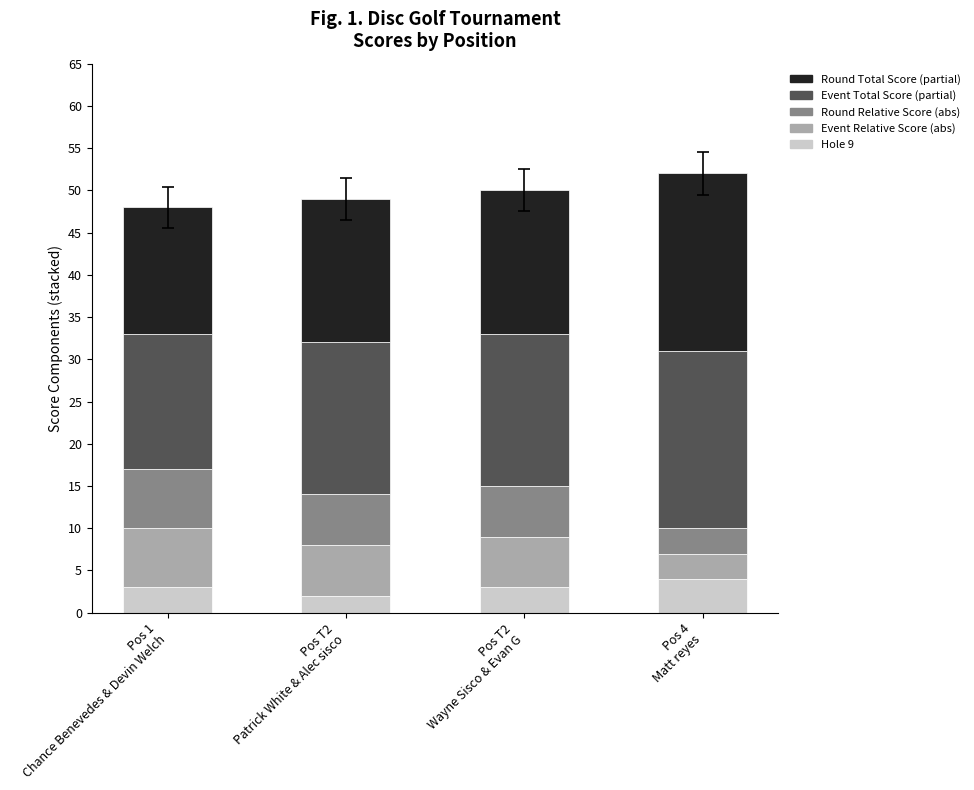

What is the total value across all series at Pos 4
Matt reyes?

52